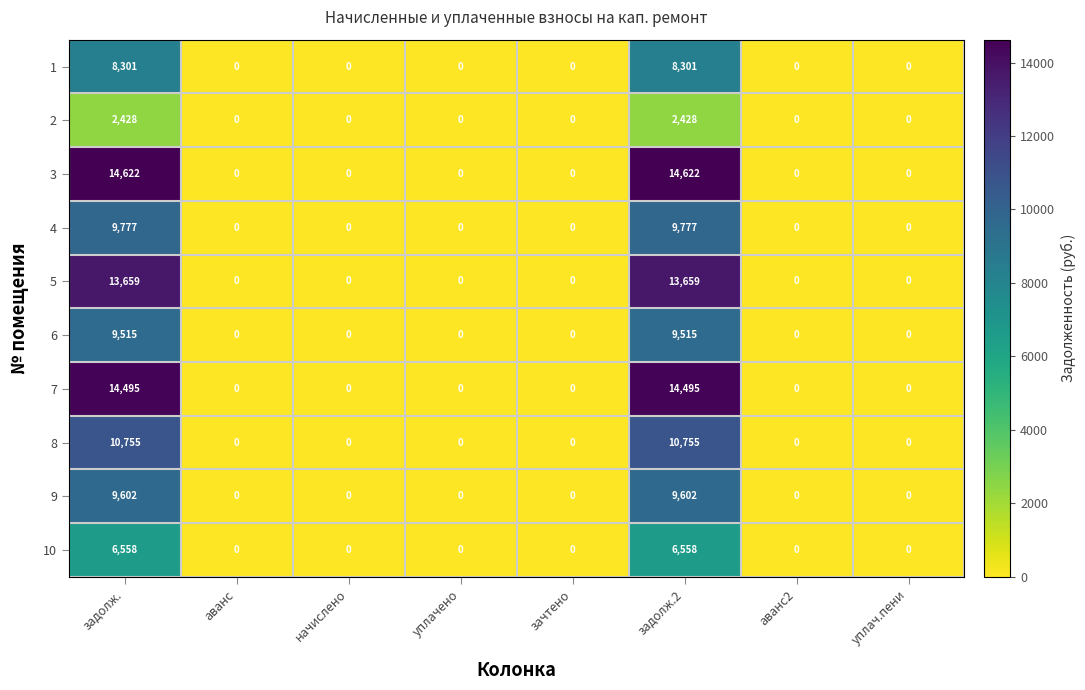

At how many categories does at least one series exceed 1092?

2